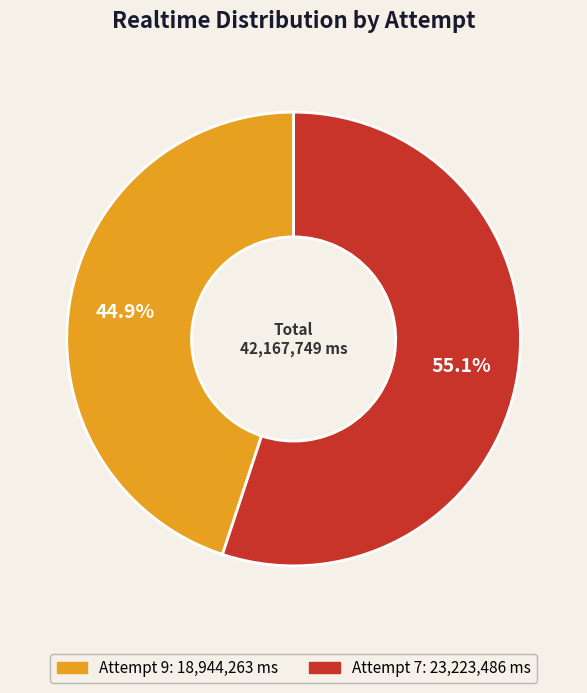

To the nearest percent, what is the combined percentage of Attempt 9 and Attempt 7?

100%